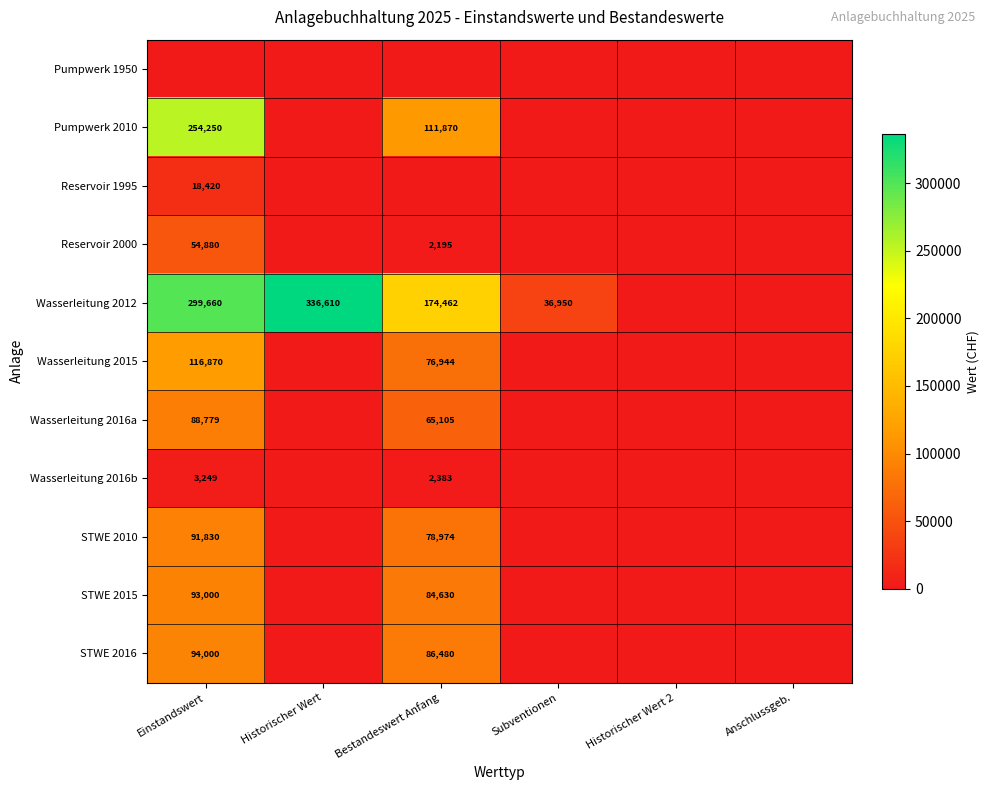

What is the total value across all series at Historischer Wert?

336610.0